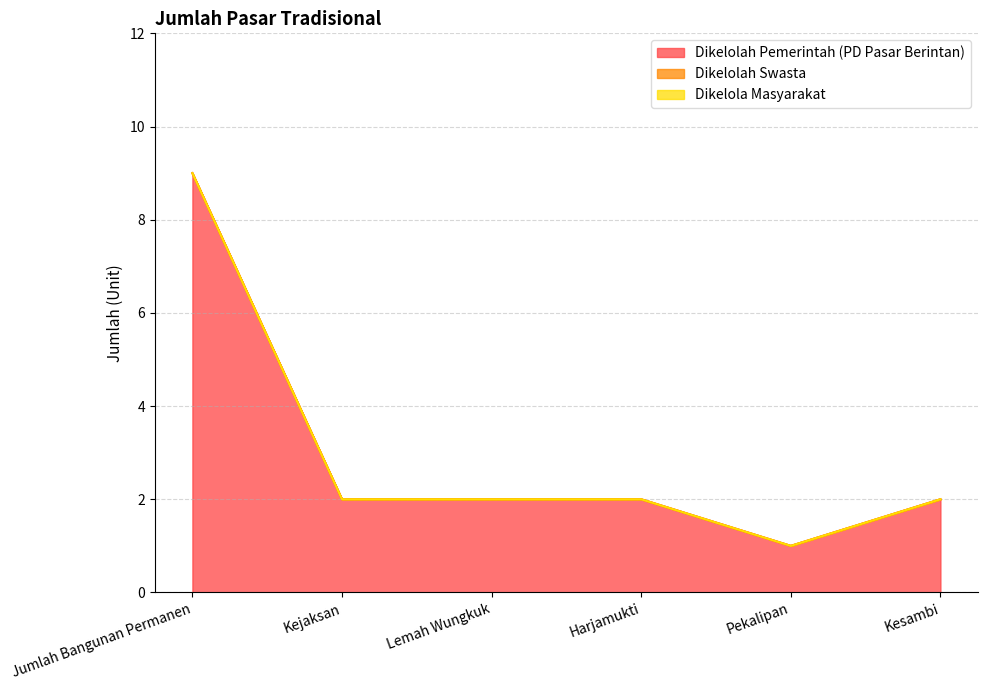

True or false: Dikelolah Swasta and Dikelolah Pemerintah (PD Pasar Berintan) intersect in this chart.

False